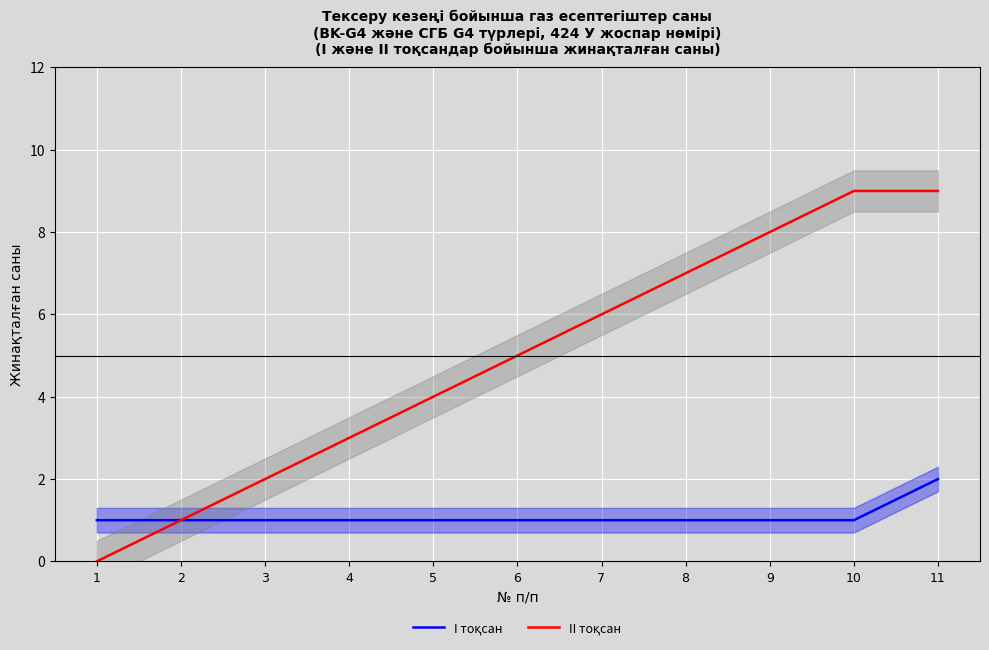

Rank the series at 10 from highest to lowest value.

II тоқсан, I тоқсан